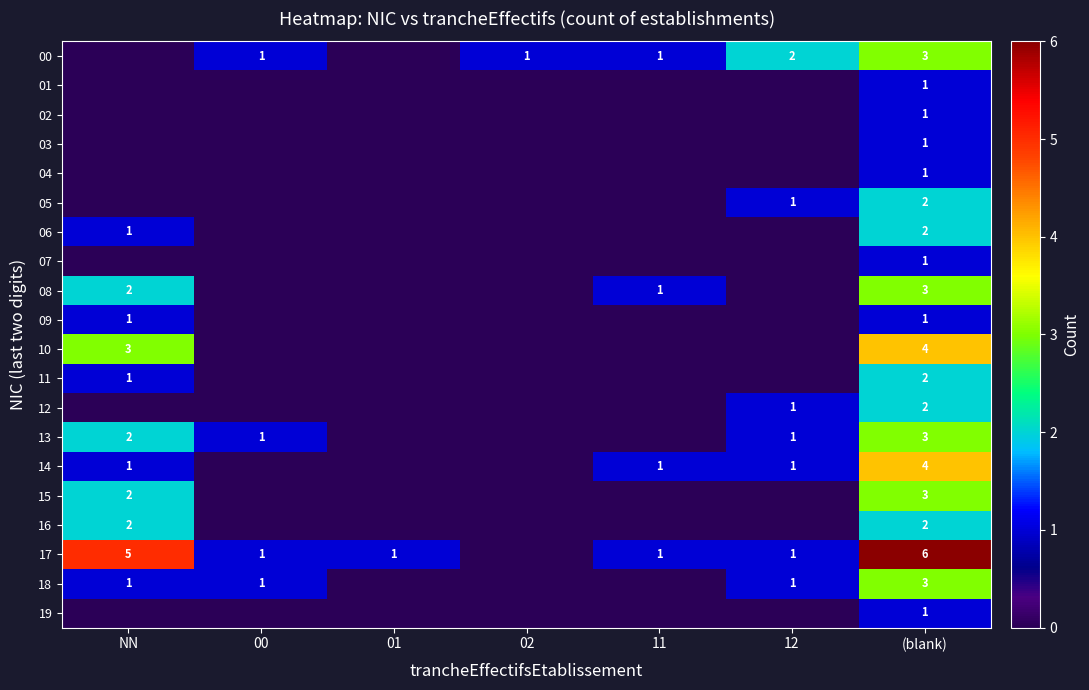

What is the difference between the highest and lowest values at (blank)?

5